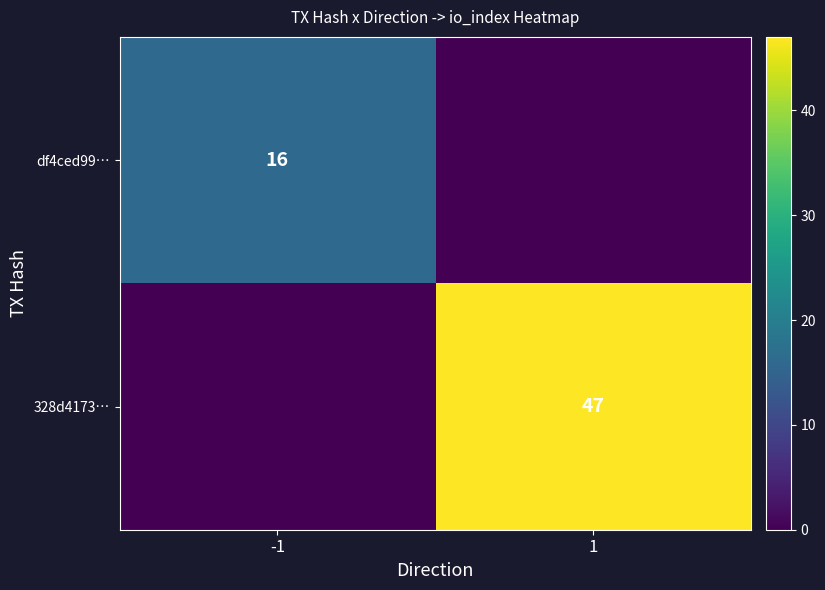

At how many categories does at least one series exceed 4?

2